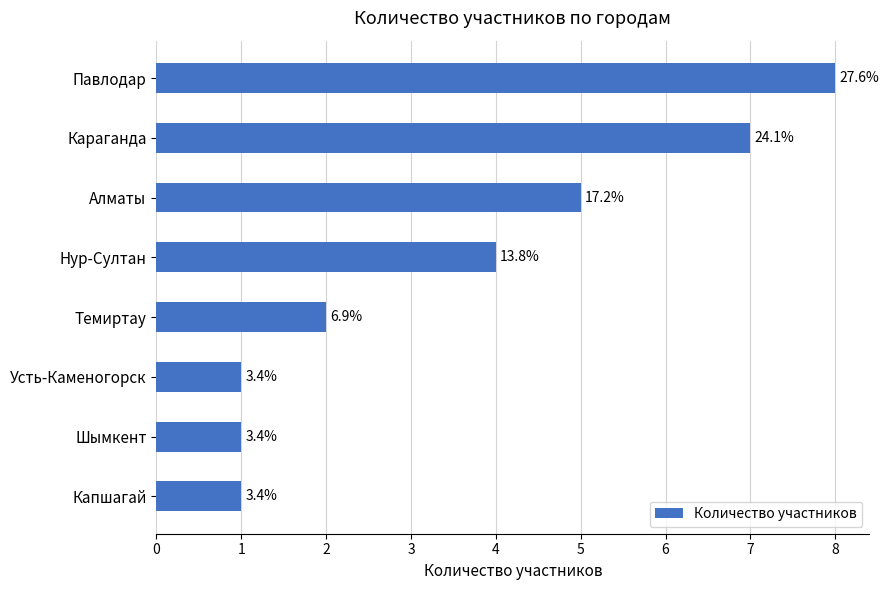

How many bars are there in total?

8